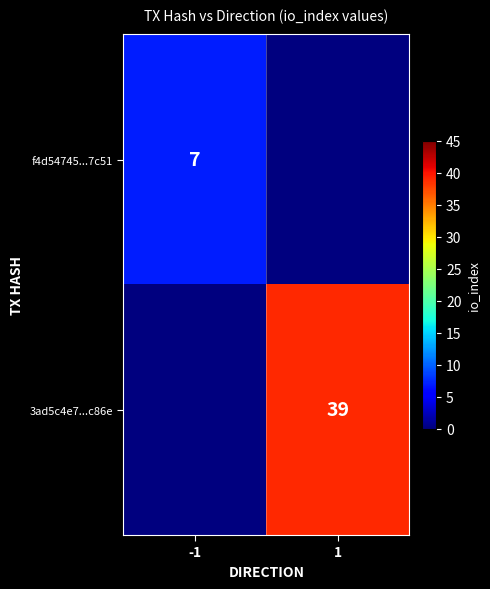

Which has a higher value, 1 or -1?

-1